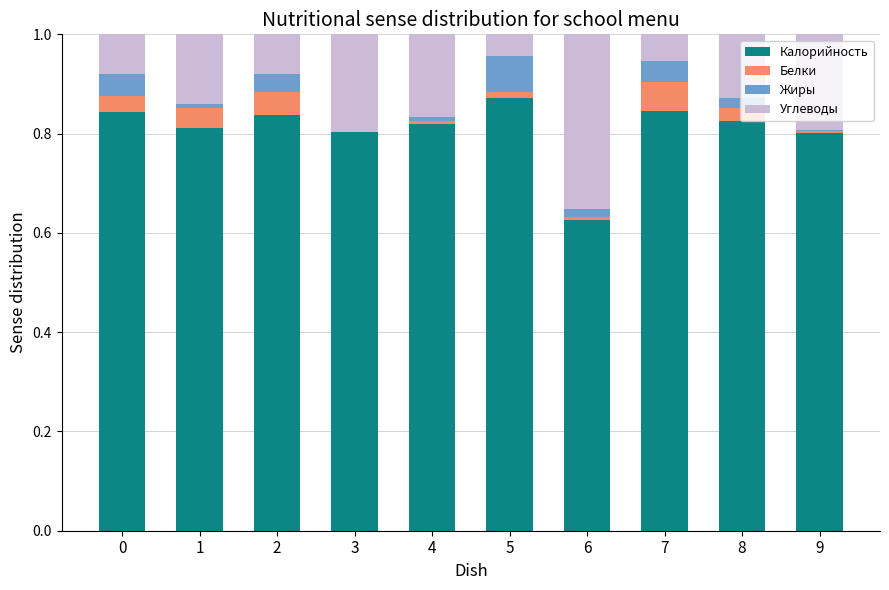

What is the total value across all series at 8?

1.0